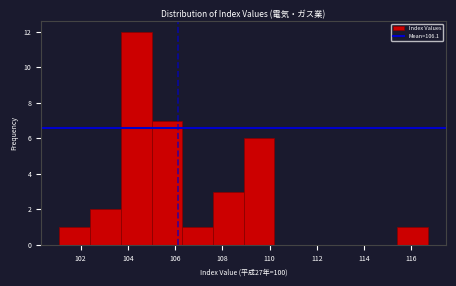

Reading left to right, list every bar in this chart as the range it spans on the x-axis followed by its height. Neither the bar edges nor the heights are printed on the chart, so give them approximately, as read against the axes.

101.1 to 102.4: 1
102.4 to 103.7: 2
103.7 to 105.0: 12
105.0 to 106.3: 7
106.3 to 107.6: 1
107.6 to 108.9: 3
108.9 to 110.2: 6
110.2 to 111.5: 0
111.5 to 112.8: 0
112.8 to 114.1: 0
114.1 to 115.4: 0
115.4 to 116.7: 1